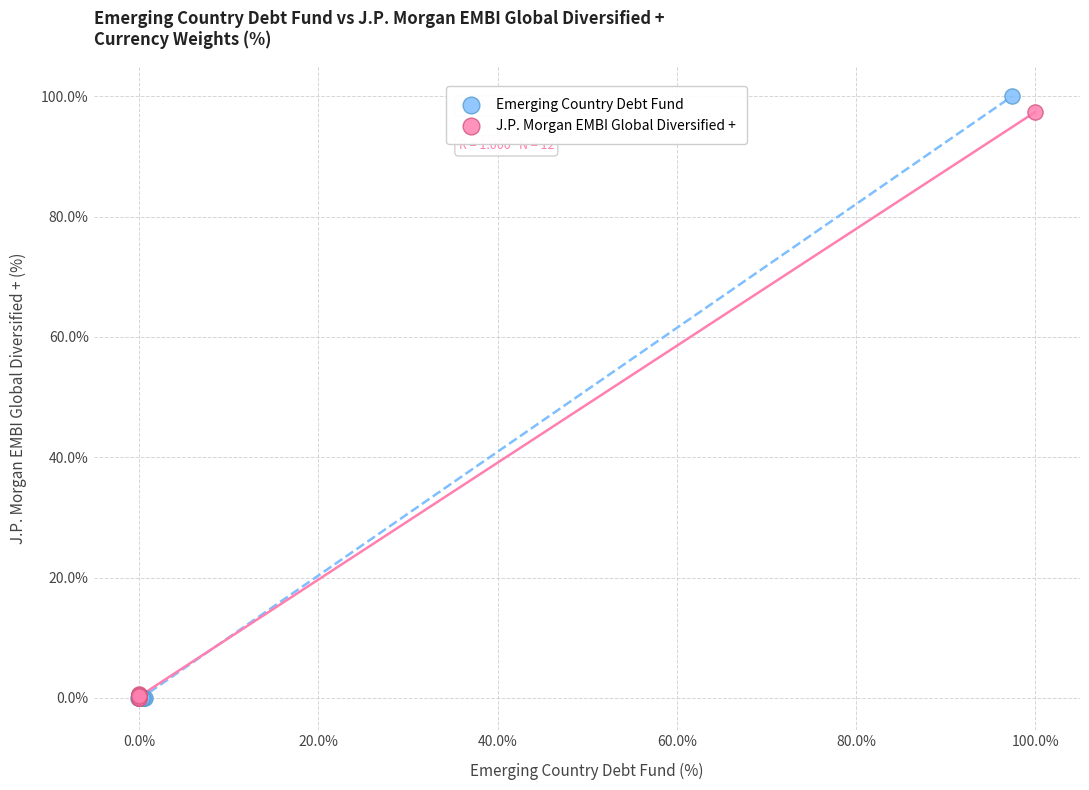

Which series reaches the maximum Y coordinate?

Emerging Country Debt Fund